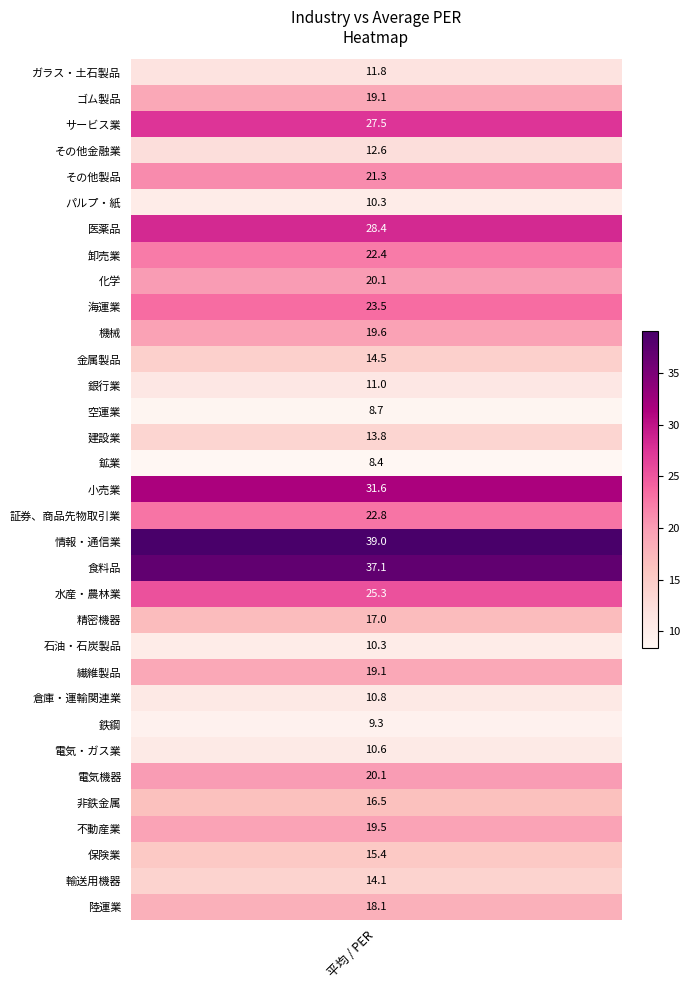

What is the greatest value displayed?

39.0